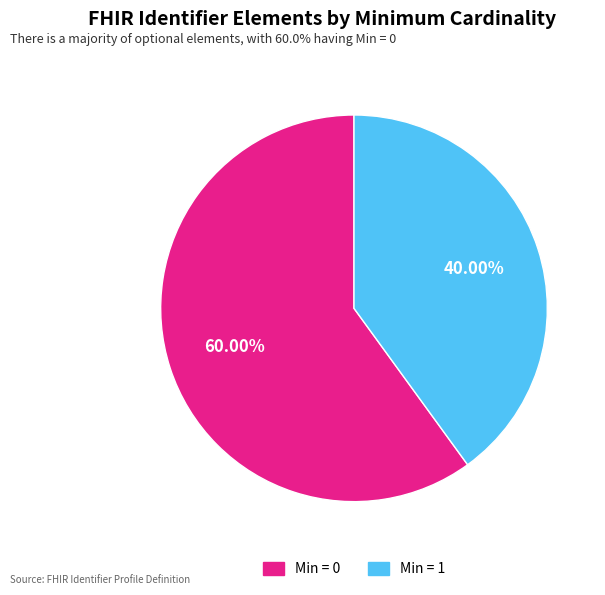

Is there a majority slice in this chart?

Yes